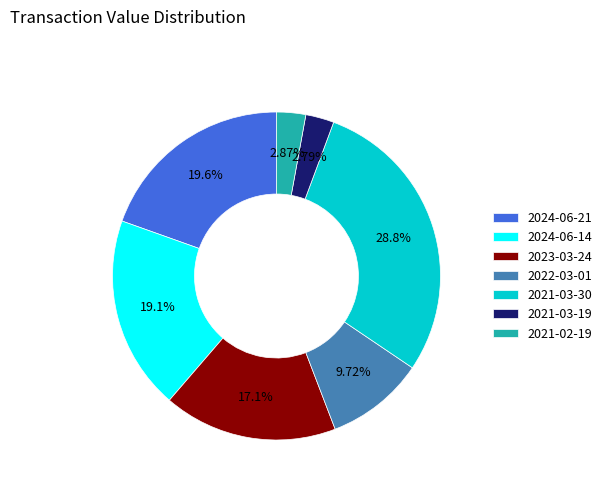

To the nearest percent, what is the combined percentage of 2021-03-19 and 2022-03-01?

13%